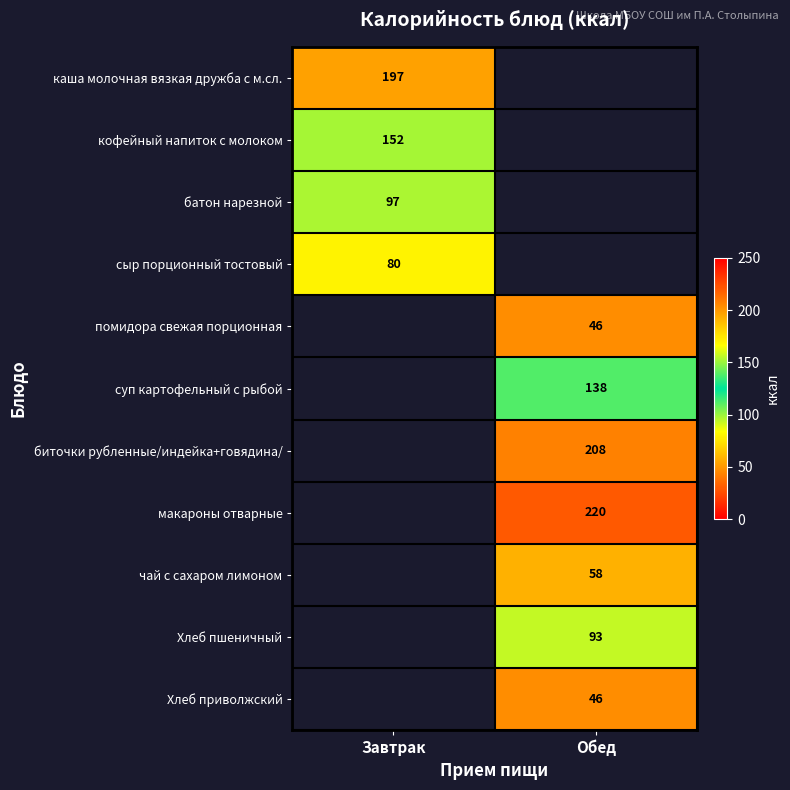

Is the value of помидора свежая порционная at Обед greater than the value of батон нарезной at Завтрак?

No